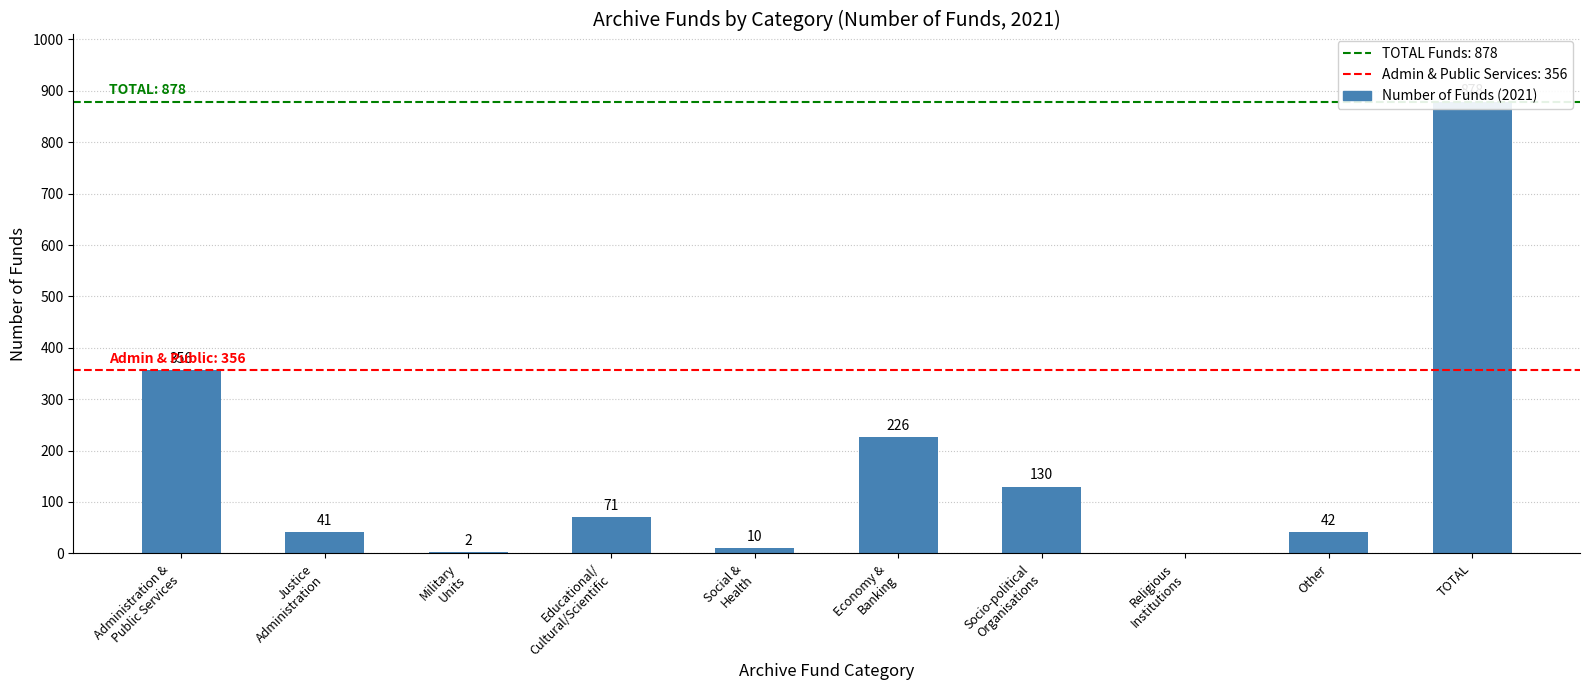

What is the change in value from Socio-political
Organisations to Other?

-88